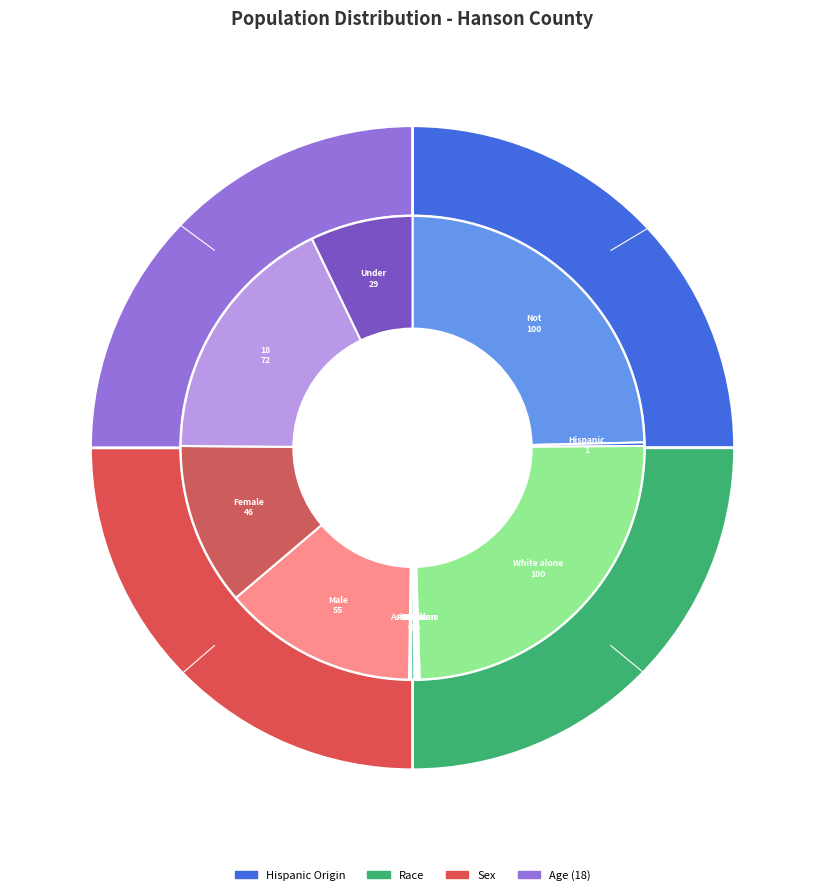

Rank the categories by value from lowest to highest.

Black or African American alone, American Indian and Alaska Native, Asian alone, Two or More Races, Hispanic or Latino, Some Other Race alone, Under 18 years, Female, Male, 18 years and over, Not Hispanic or Latino, White alone